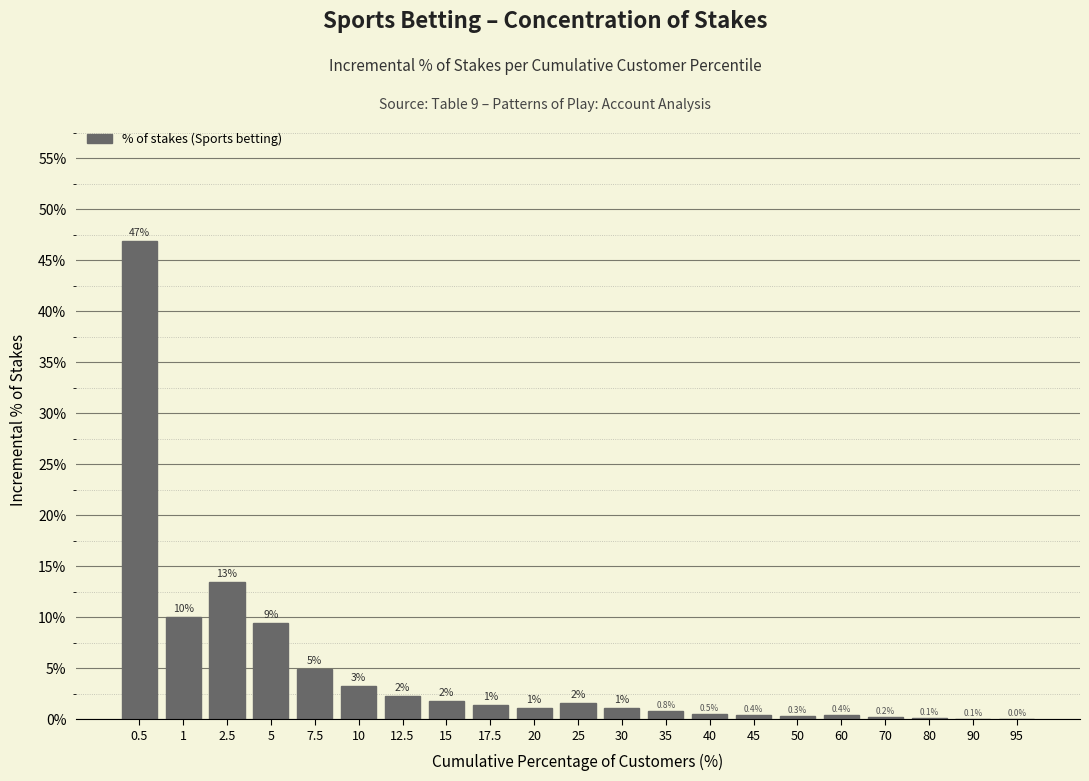

What is the maximum value shown in the chart?

46.9